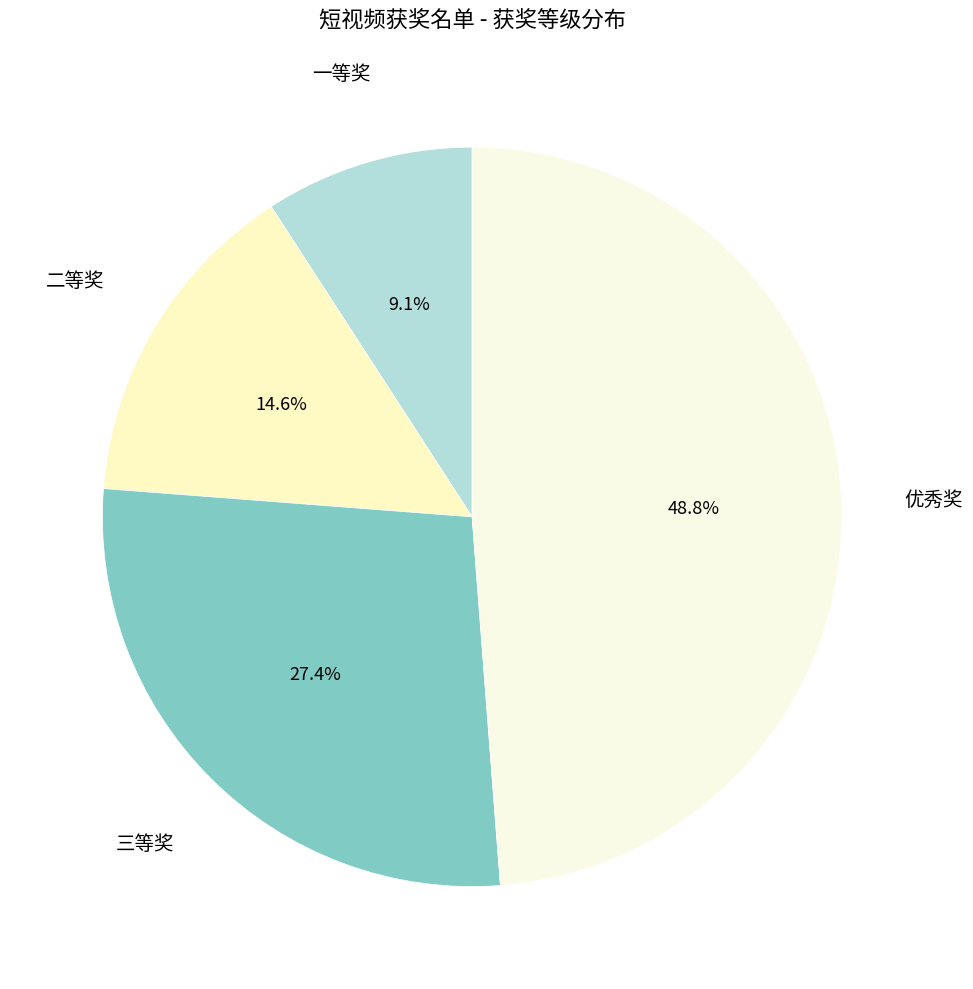

To the nearest percent, what is the average slice percentage?

25%